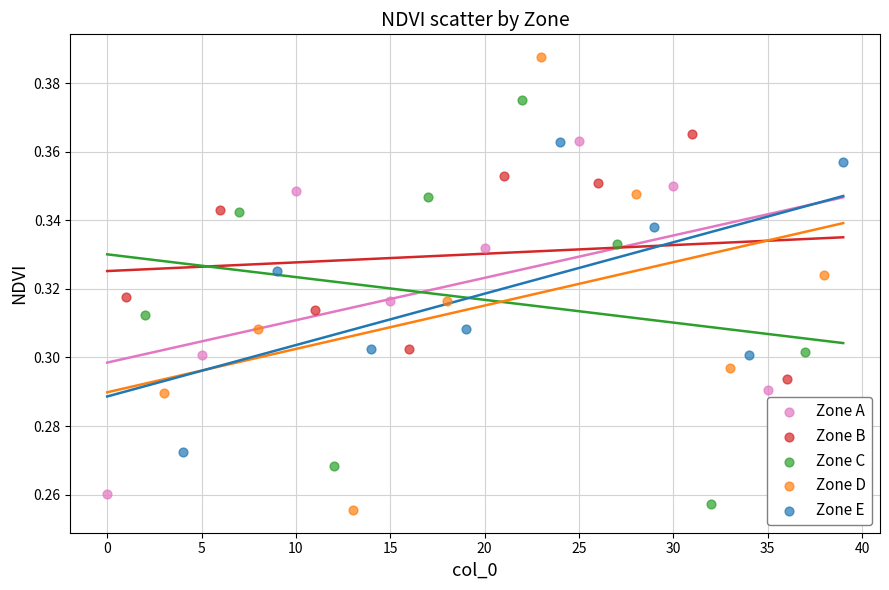

Which series contains the highest Y value?

Zone D